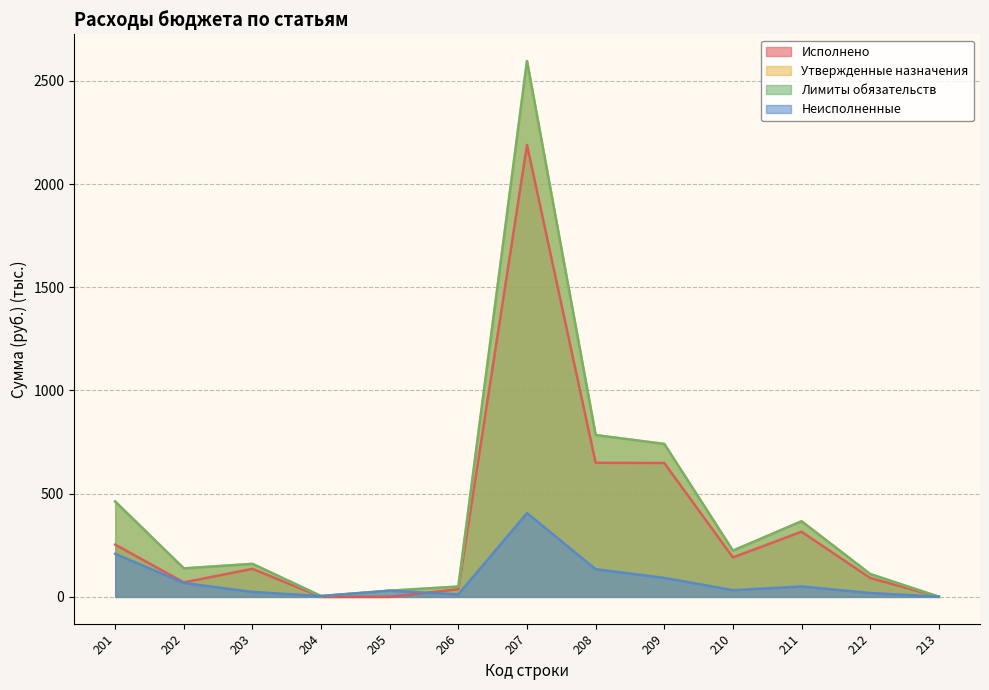

At which category is the sum across all series the highest?

207